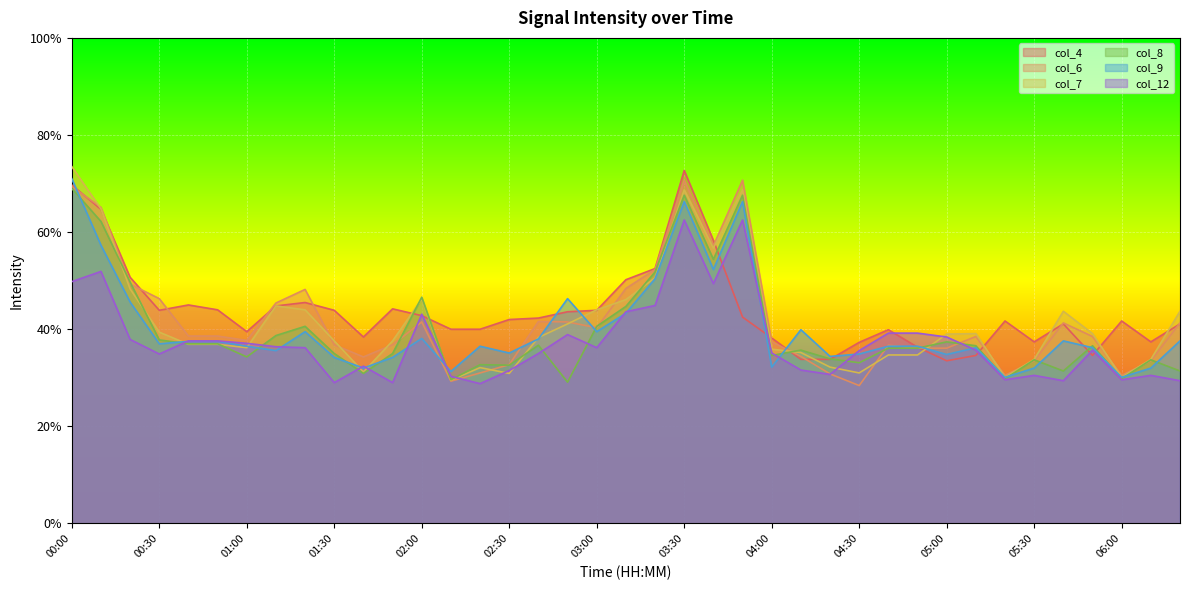

Rank the series by their maximum value, from lowest to highest.

col_12, col_8, col_6, col_9, col_4, col_7